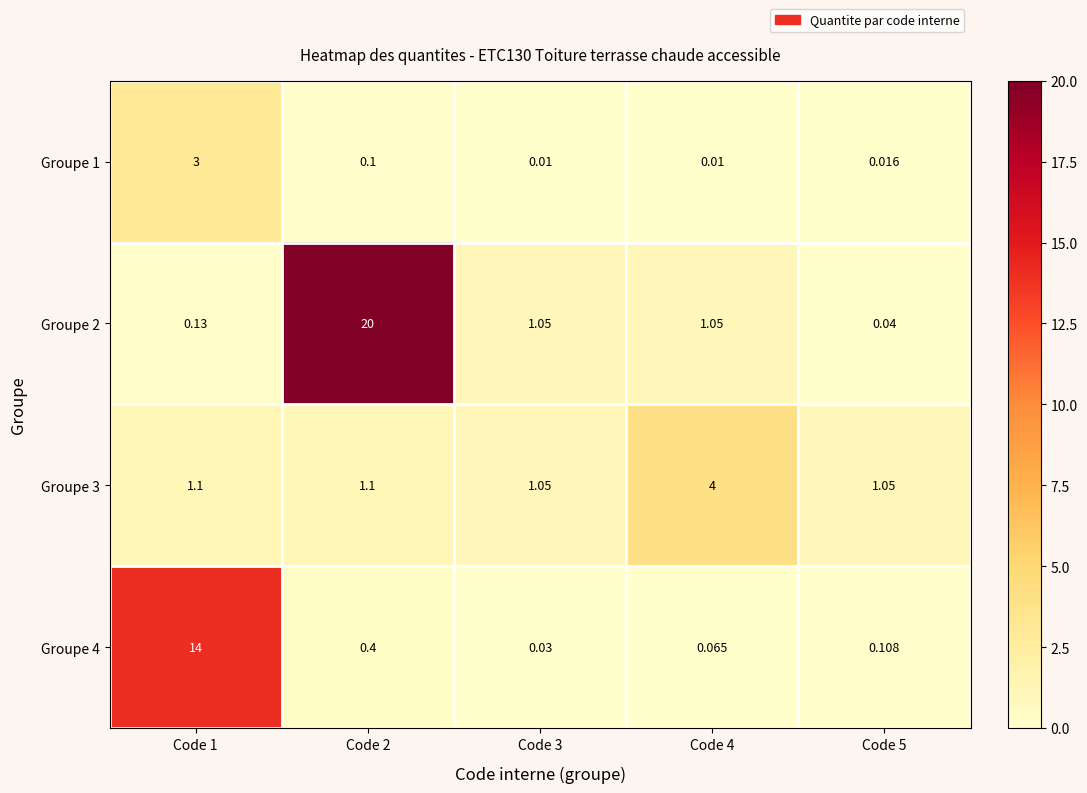

Is the value of Groupe 3 at Code 3 greater than the value of Groupe 4 at Code 3?

Yes